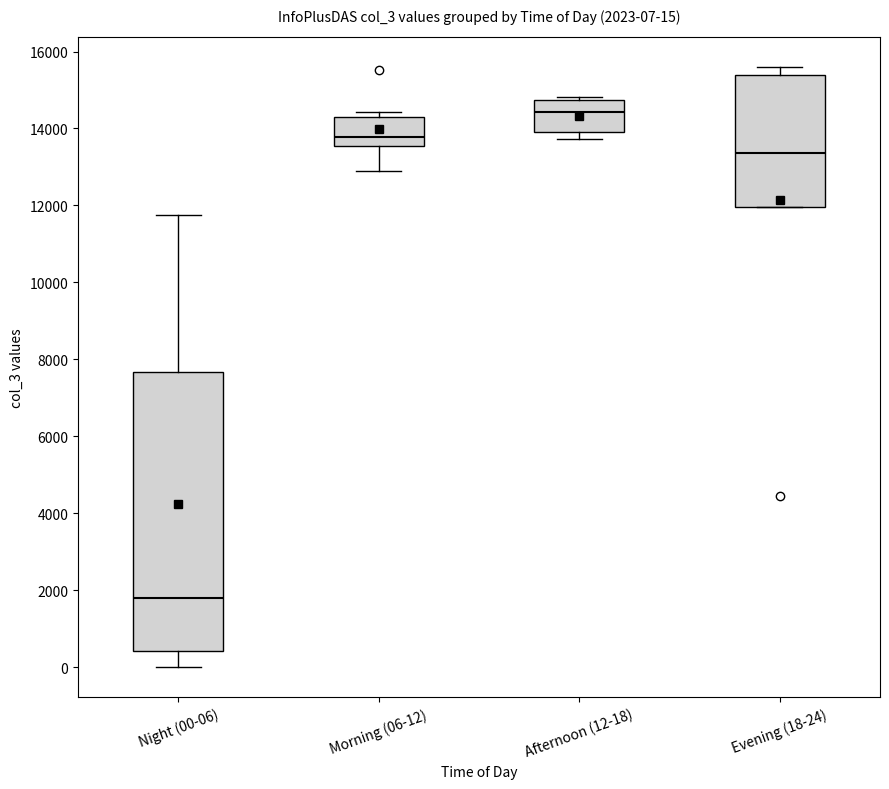

Which box's median line is the lowest?

Night (00-06)